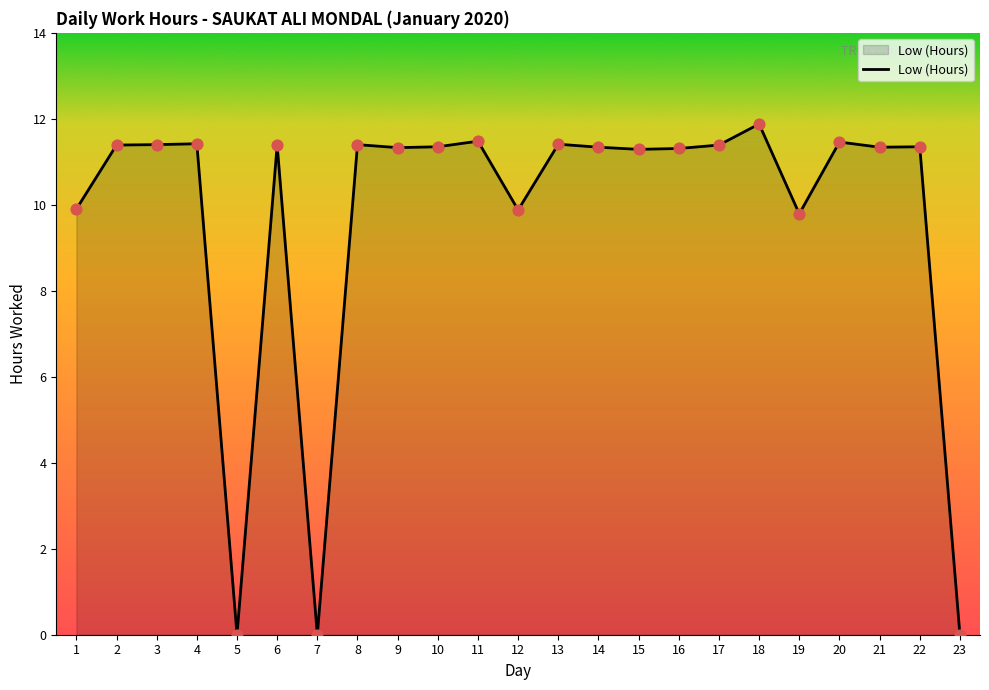

What is the change in value from 8 to 16?

-0.1